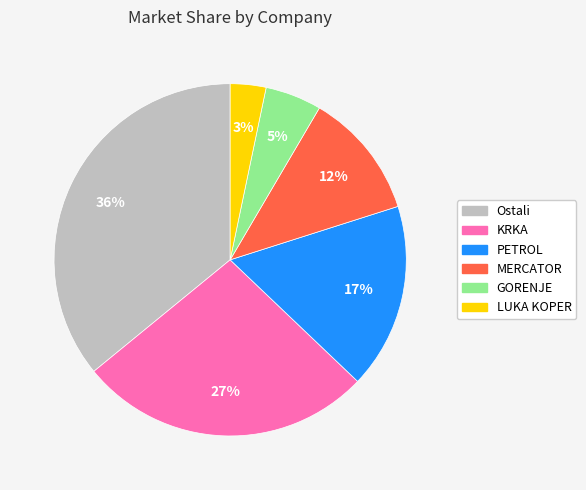

What percentage is the PETROL slice, to the nearest percent?

17%